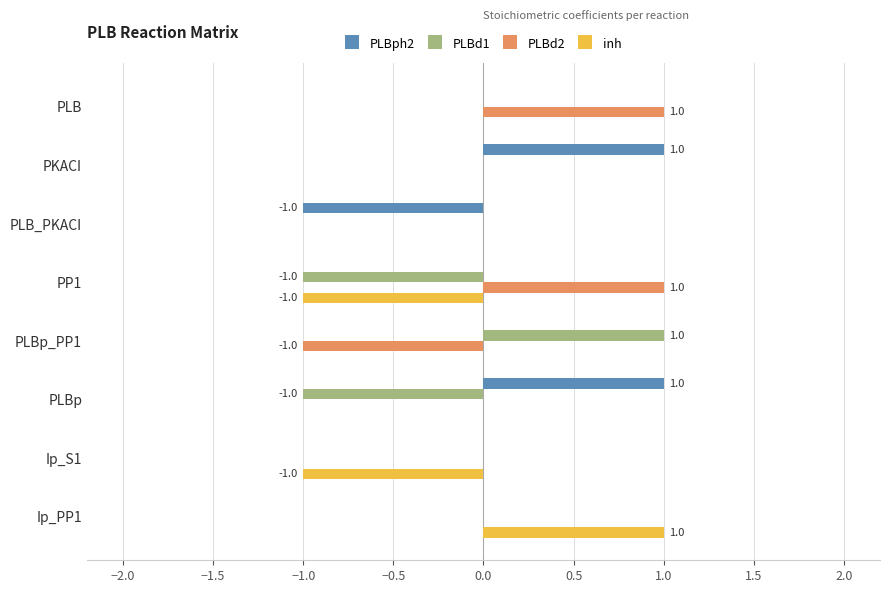

Which category has the highest value in the PLBd1 series?

PLBp_PP1